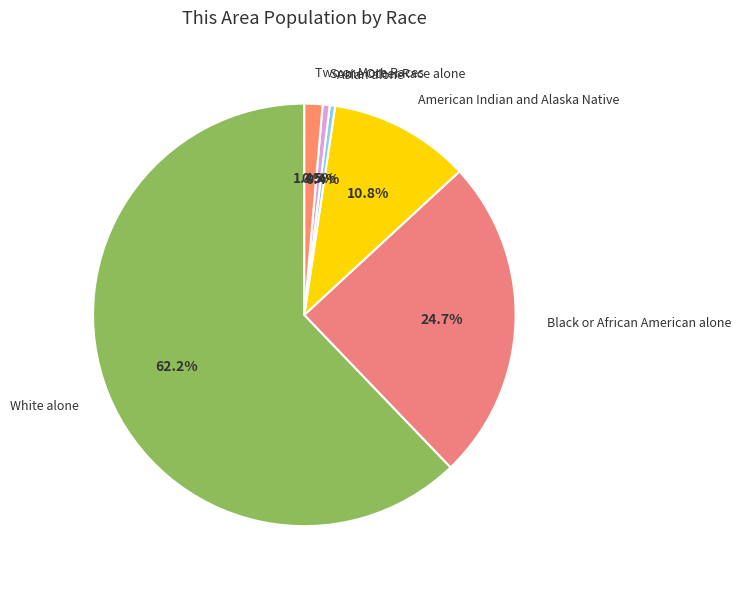

Combined, do Asian alone and Black or African American alone account for over 50%?

No